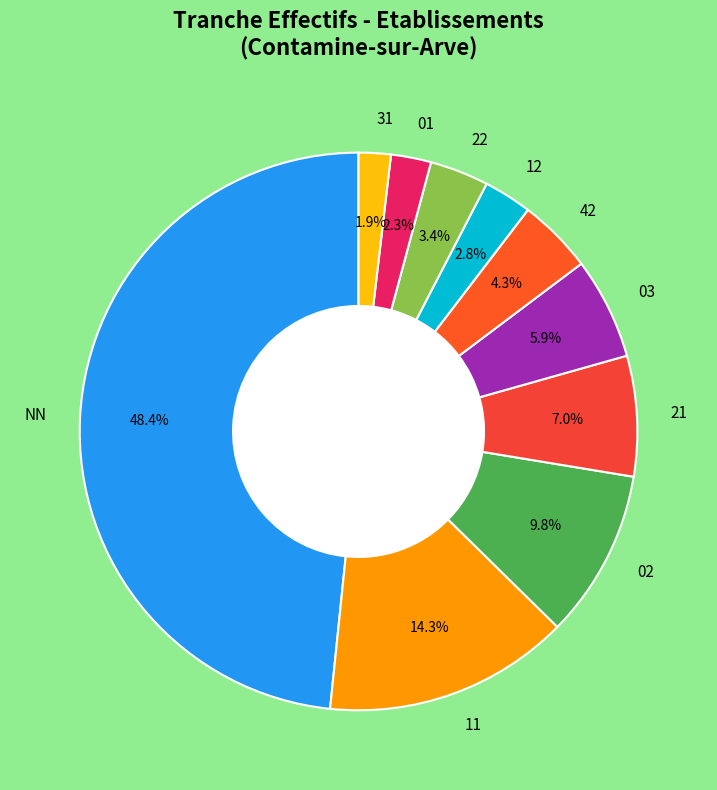

Is 22 the majority of the pie?

No